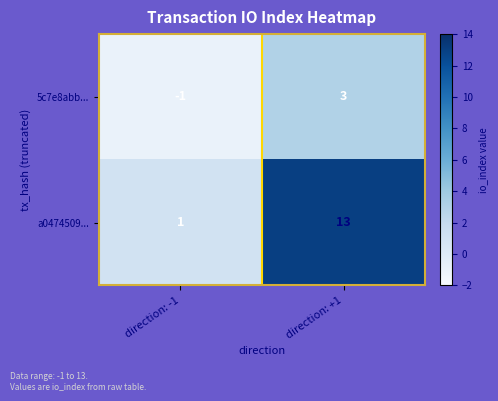

The value of 5c7e8abb... at direction: +1 is 3. True or false?

True